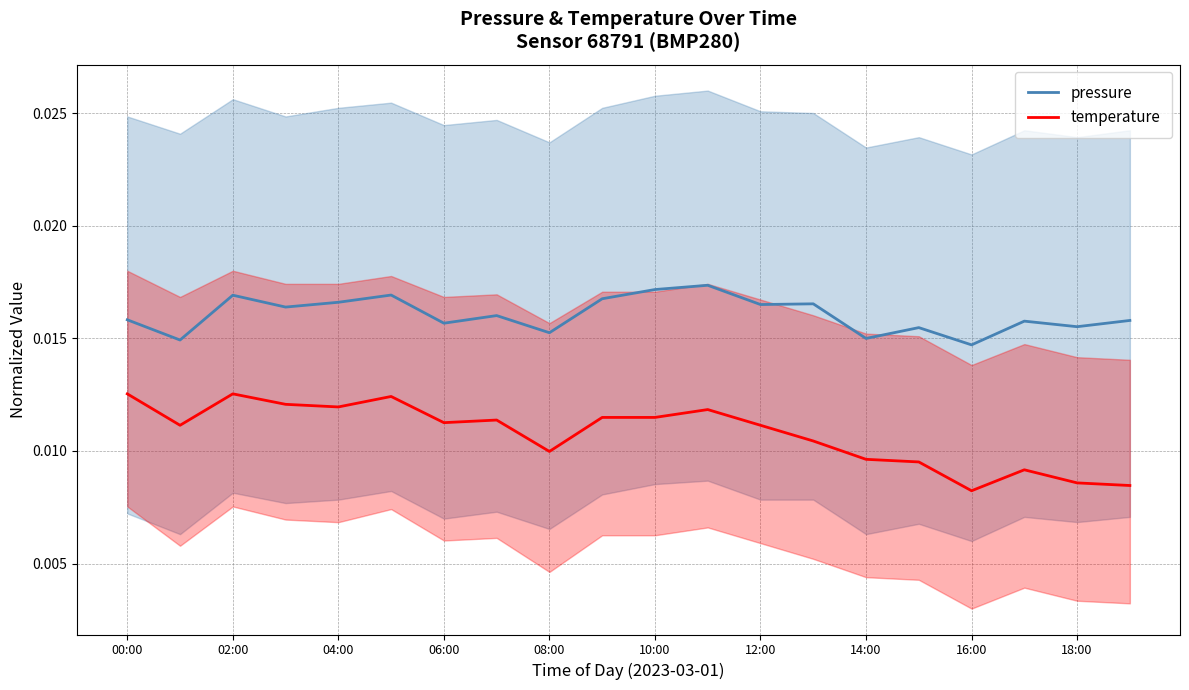

Which series has the largest total across all categories?

pressure